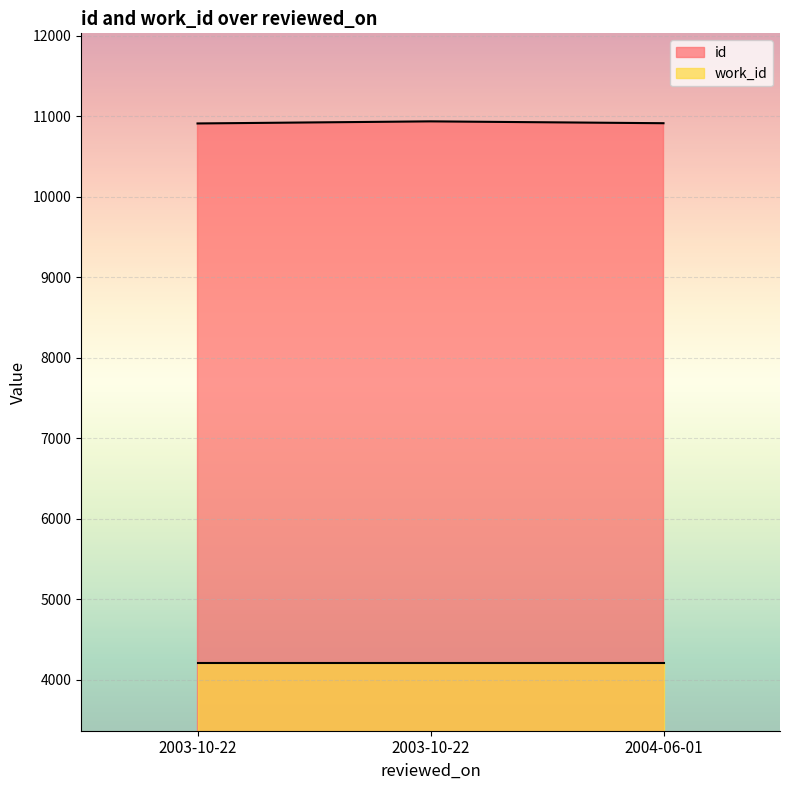

How many data points does each series have?

3